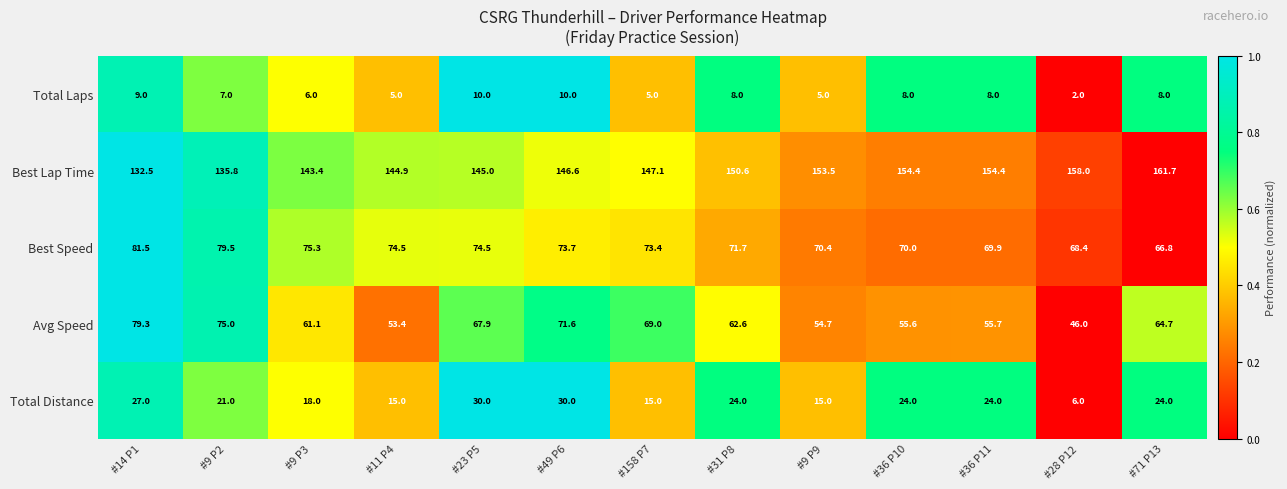

At which category is the sum across all series the highest?

#49 P6